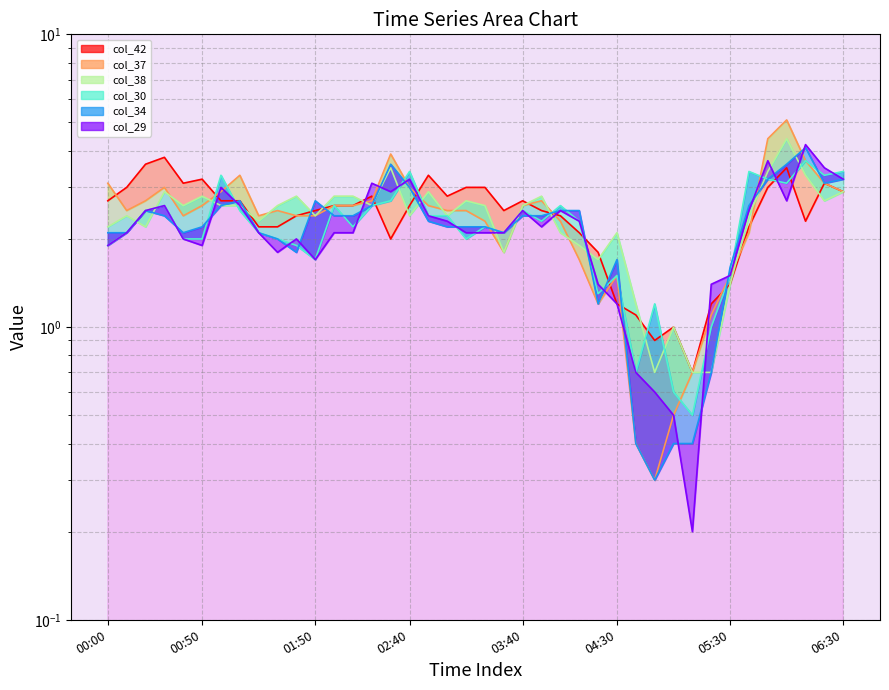

How many lines are shown in the chart?

6